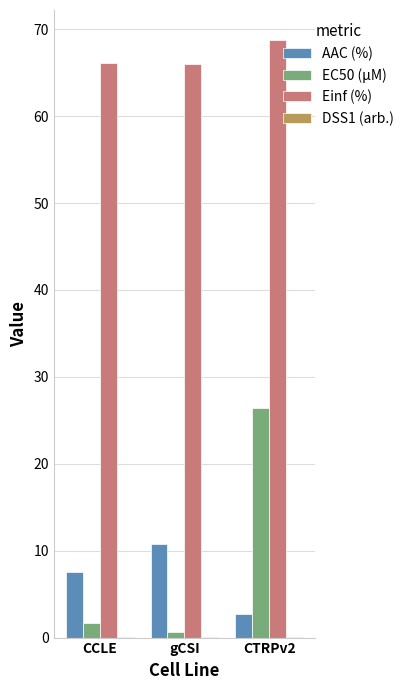

Which series has the largest total across all categories?

Einf (%)